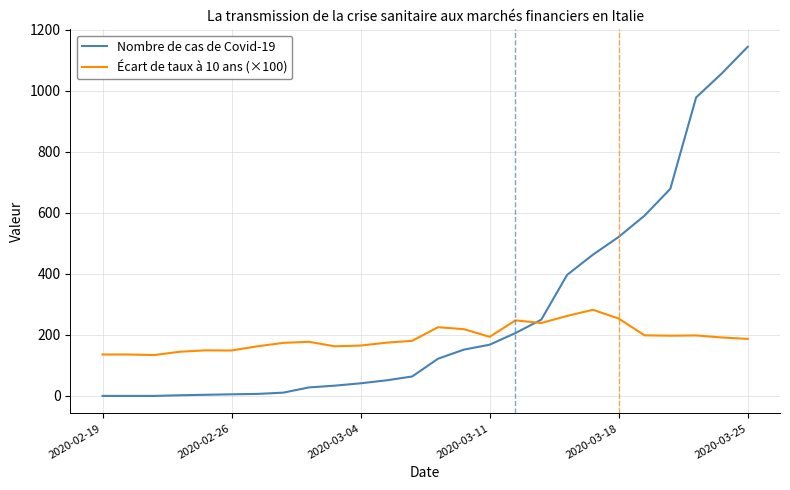

Rank the series by their average value, from highest to lowest.

Nombre de cas de Covid-19, Écart de taux à 10 ans (×100)